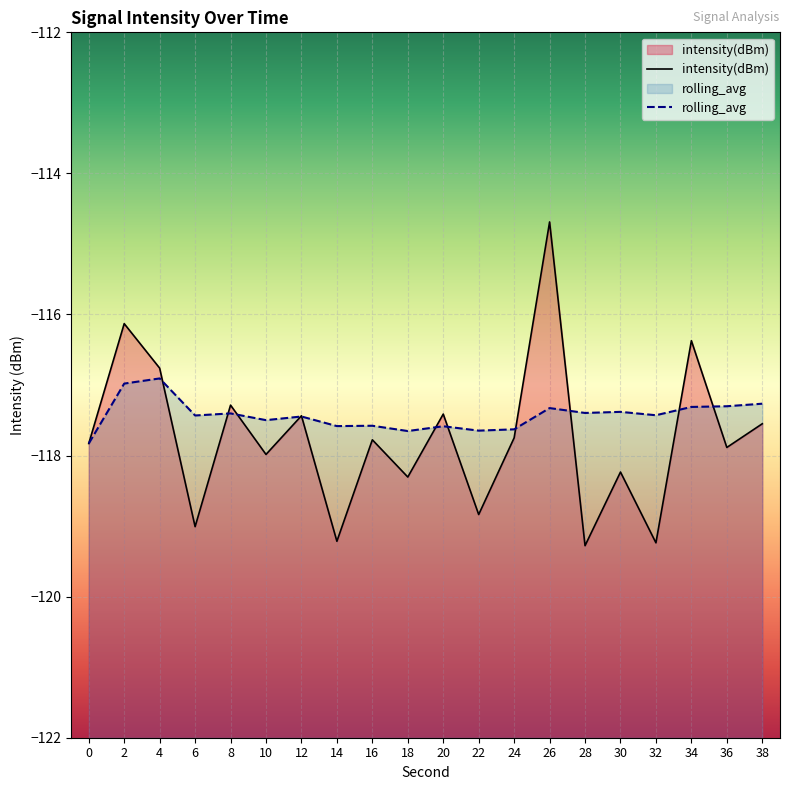

Rank the series by their maximum value, from lowest to highest.

rolling_avg, intensity(dBm)